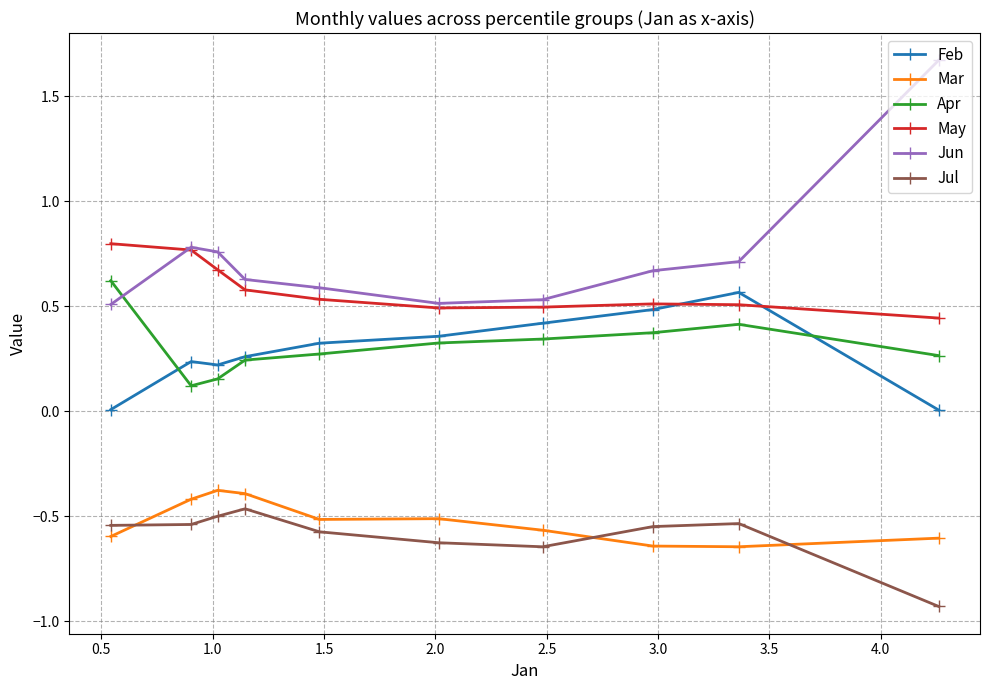

Which series has the largest total across all categories?

Jun